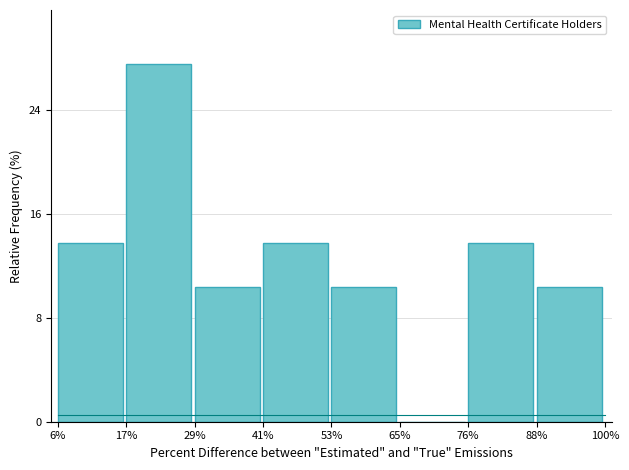

Reading left to right, extract all data points from this chart.

6%=13.8	17%=27.6	29%=10.3	41%=13.8	53%=10.3	65%=0.0	76%=13.8	88%=10.3